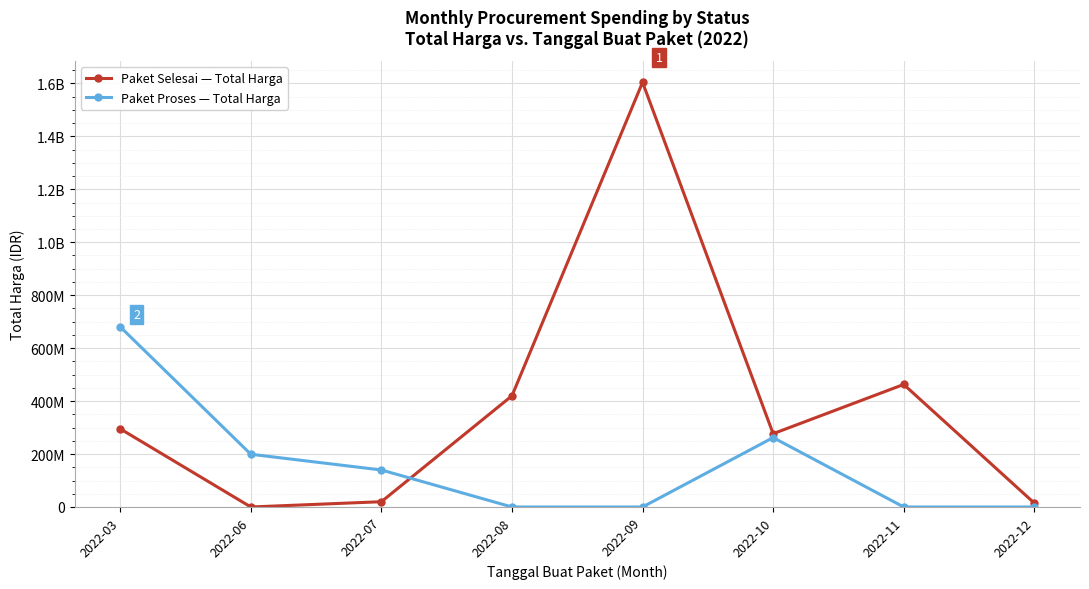

Which series has the largest range (max minus min)?

Paket Selesai — Total Harga